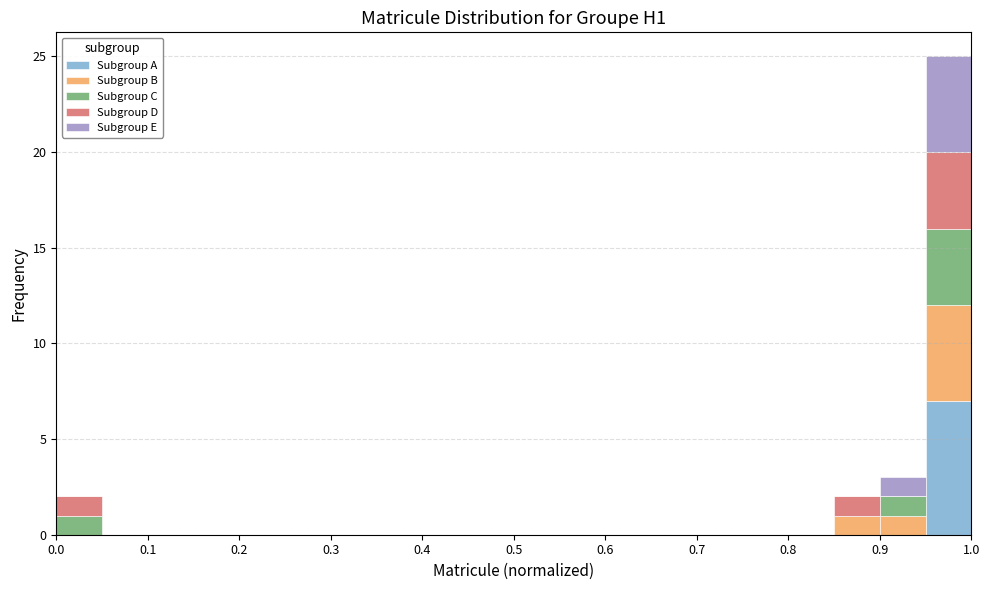

Reading left to right, transcribe this chart: for each stacked bar, give the range it covers on the x-axis and its total height. The values are not printed on the chart, so give them approximately, as read against the axis.

0.00 to 0.05: 2
0.05 to 0.10: 0
0.10 to 0.15: 0
0.15 to 0.20: 0
0.20 to 0.25: 0
0.25 to 0.30: 0
0.30 to 0.35: 0
0.35 to 0.40: 0
0.40 to 0.45: 0
0.45 to 0.50: 0
0.50 to 0.55: 0
0.55 to 0.60: 0
0.60 to 0.65: 0
0.65 to 0.70: 0
0.70 to 0.75: 0
0.75 to 0.80: 0
0.80 to 0.85: 0
0.85 to 0.90: 2
0.90 to 0.95: 3
0.95 to 1.00: 25